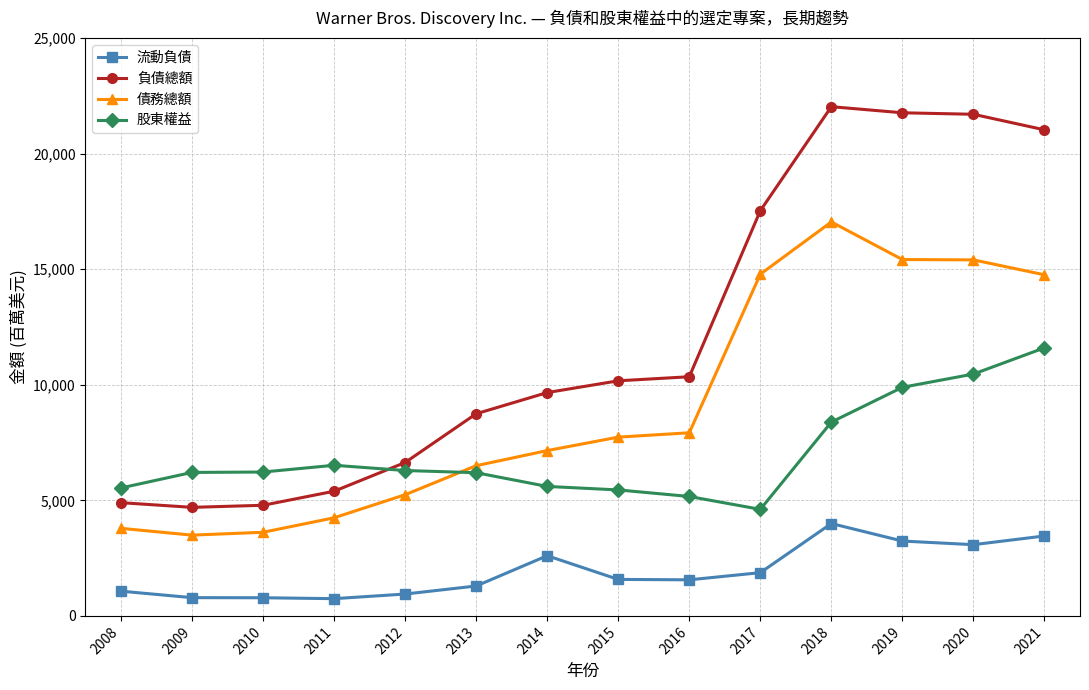

True or false: 股東權益 and 流動負債 intersect in this chart.

False